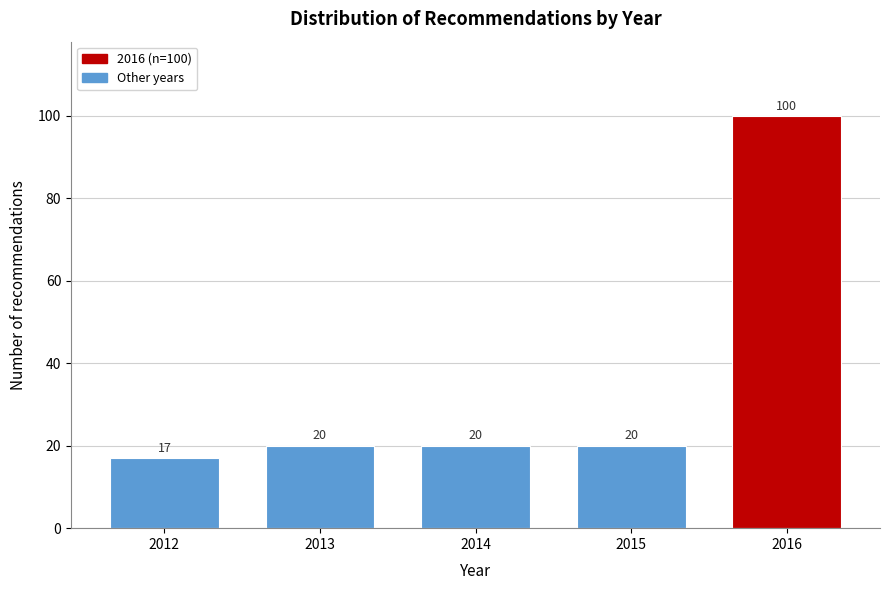

Reading left to right, what are all the values shown in this chart?

17	20	20	20	100